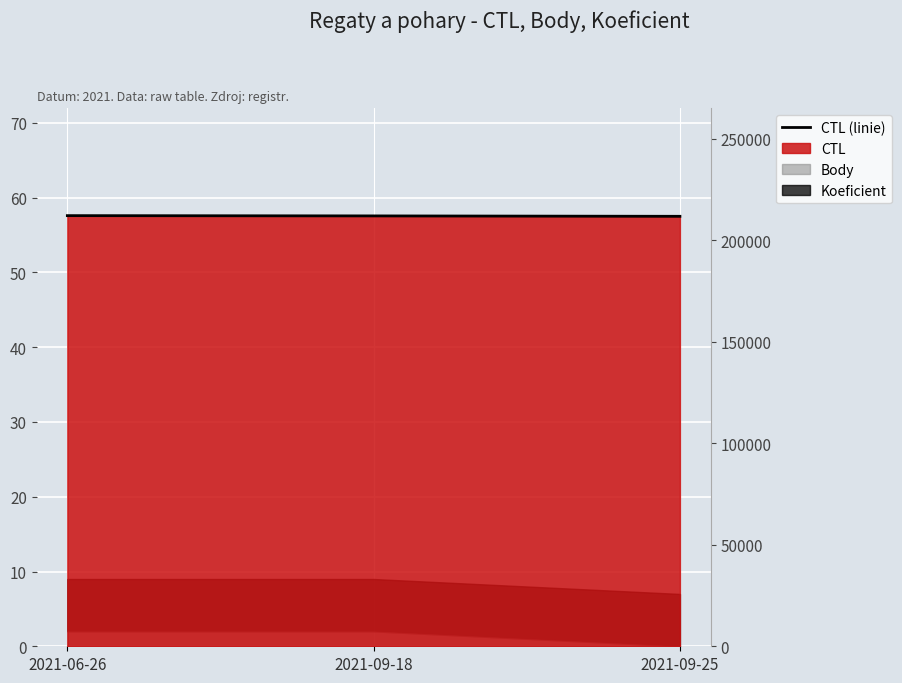

What is the sum of the values at 2021-06-26 and 2021-09-18?

424134